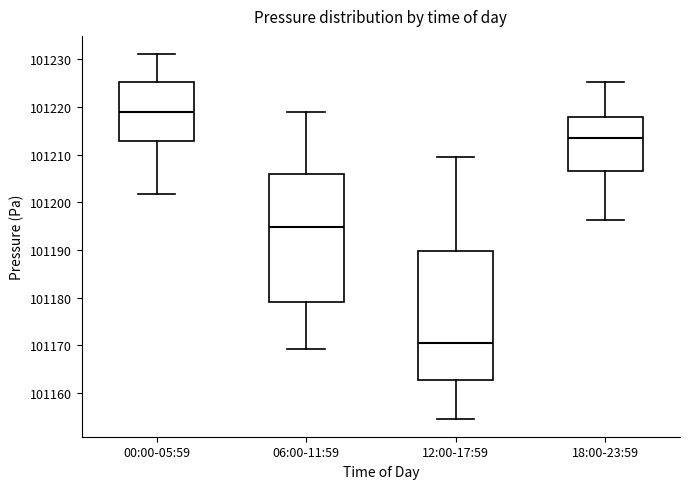

Reading left to right, transcribe this box plot: for each box, give where its median line is, the range the box spans, and where its two whiskers end, as read against the y-axis. The values are not printed on the chart, so give them approximately, as read against the axis.

00:00-05:59: median 101219, box 101213 to 101225, whiskers 101202 to 101231
06:00-11:59: median 101195, box 101179 to 101206, whiskers 101169 to 101219
12:00-17:59: median 101171, box 101163 to 101190, whiskers 101155 to 101209
18:00-23:59: median 101214, box 101206 to 101218, whiskers 101196 to 101225